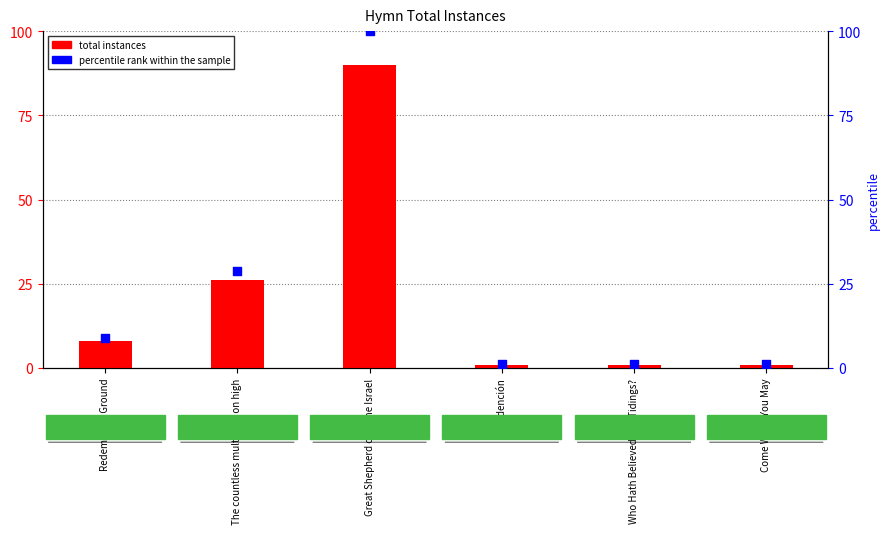

Is the value of percentile rank within the sample at The countless multitude on high greater than the value of total instances at Great Shepherd of Thine Israel?

No